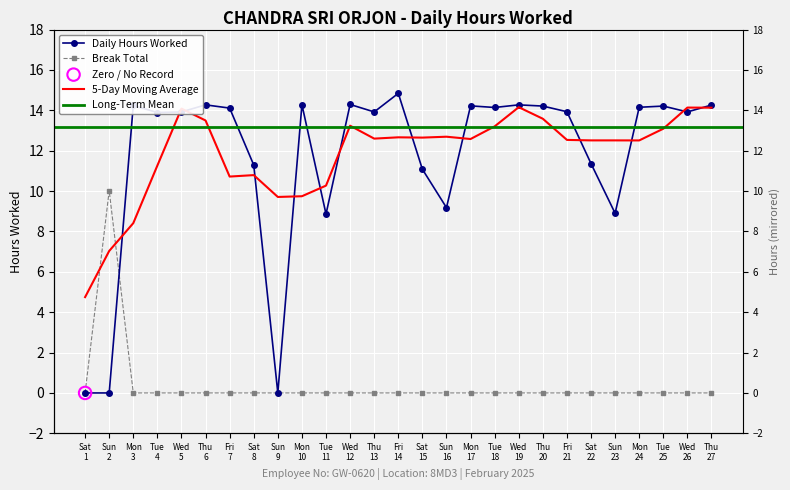

Which has a higher value, Thu 13 or Mon 17?

Mon 17